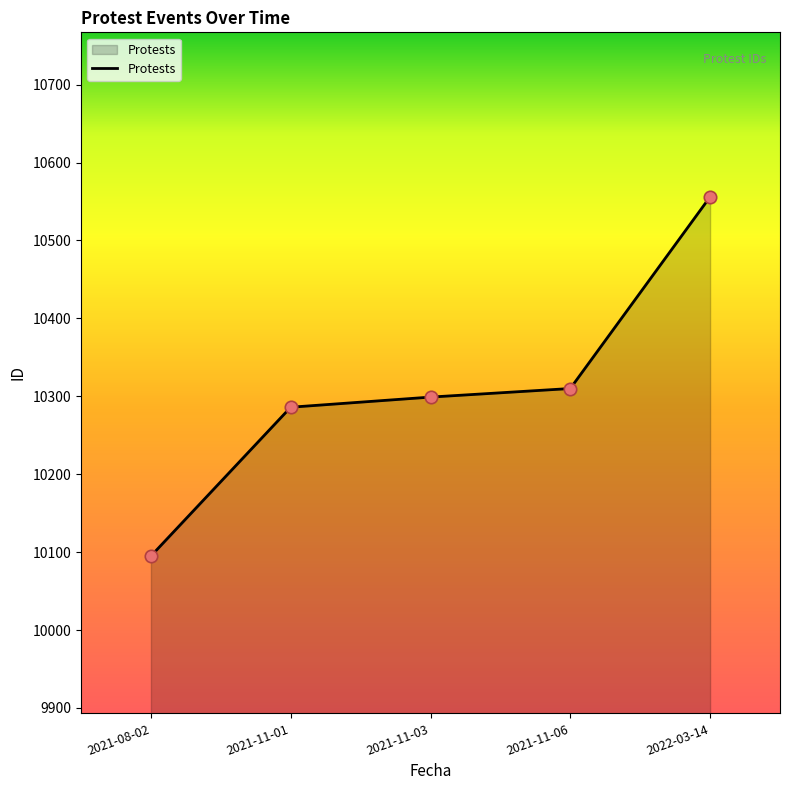

Approximately how many times larger is the value at 2021-08-02 compared to 2022-03-14?

1.0